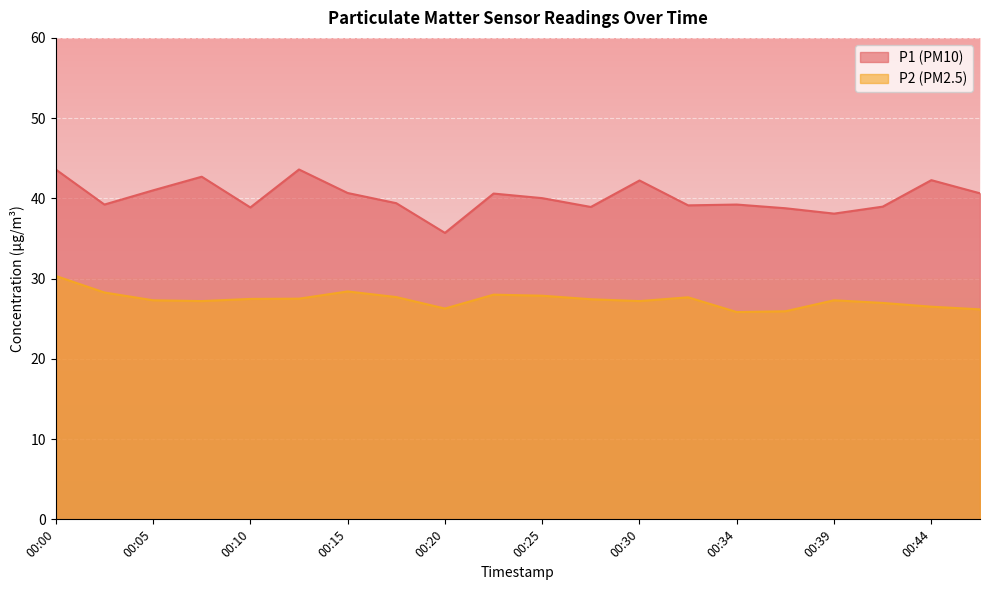

True or false: P2 and P1 intersect in this chart.

False